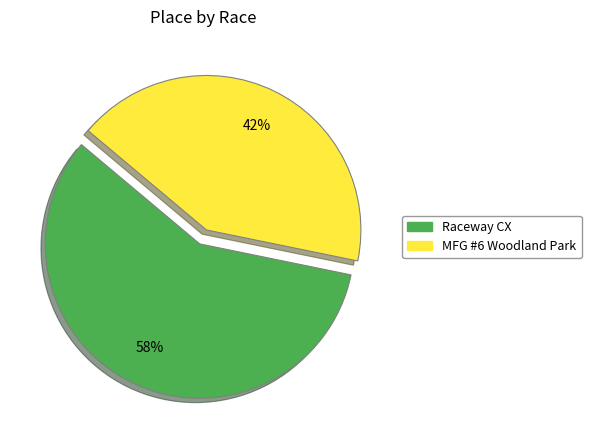

How many slices are in this pie chart?

2